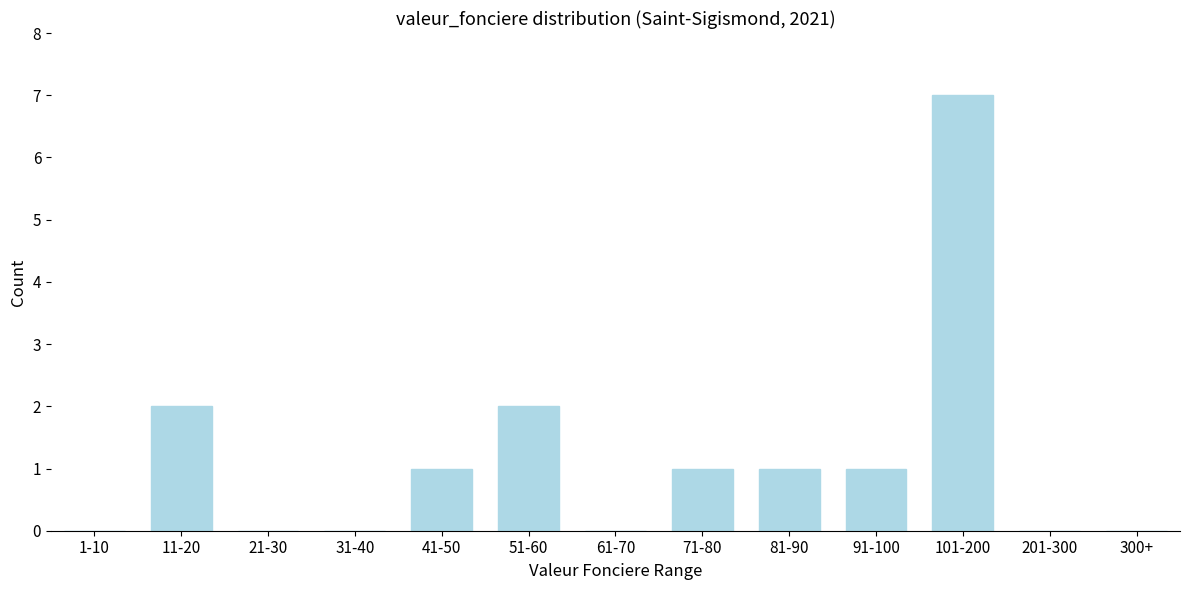

Reading left to right, extract all data points from this chart.

1-10=0	11-20=2	21-30=0	31-40=0	41-50=1	51-60=2	61-70=0	71-80=1	81-90=1	91-100=1	101-200=7	201-300=0	300+=0